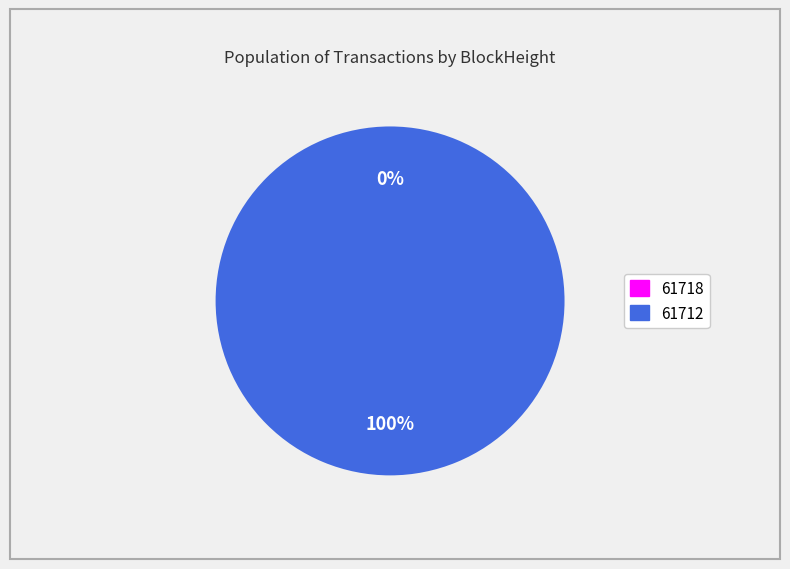

How many slices are in this pie chart?

2